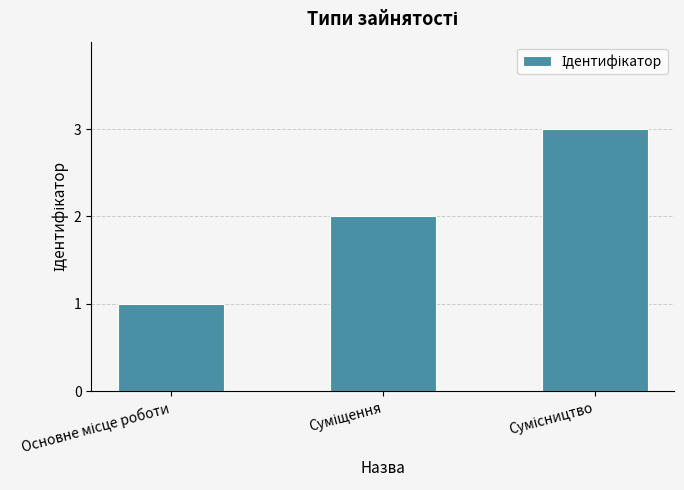

What is the maximum value shown in the chart?

3